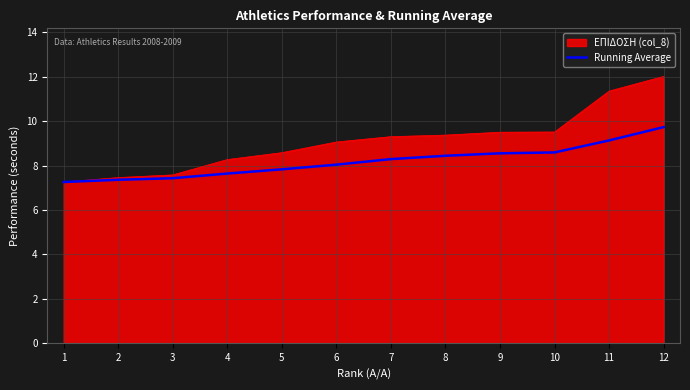

What is the smallest value displayed?

7.3